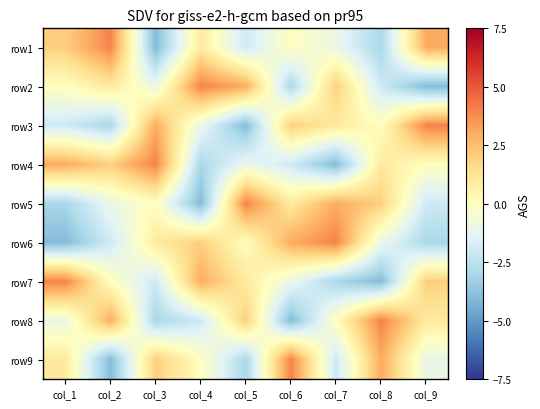

What is the greatest value displayed?

4